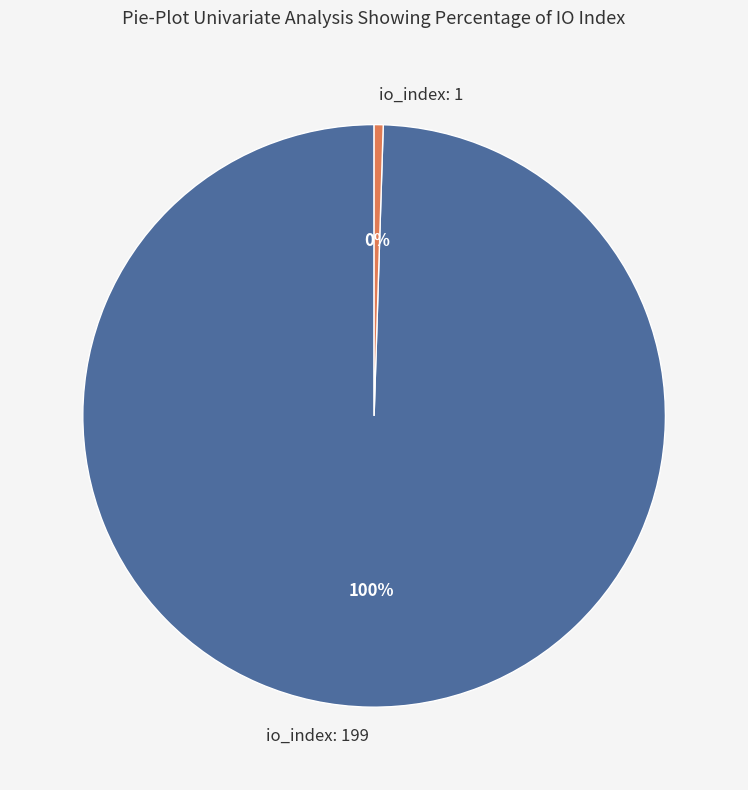

Rank the categories by value from highest to lowest.

io_index: 199, io_index: 1